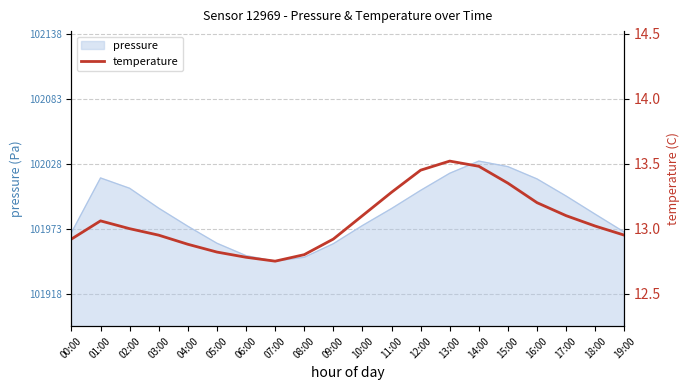

What position from the left is 00:00?

1